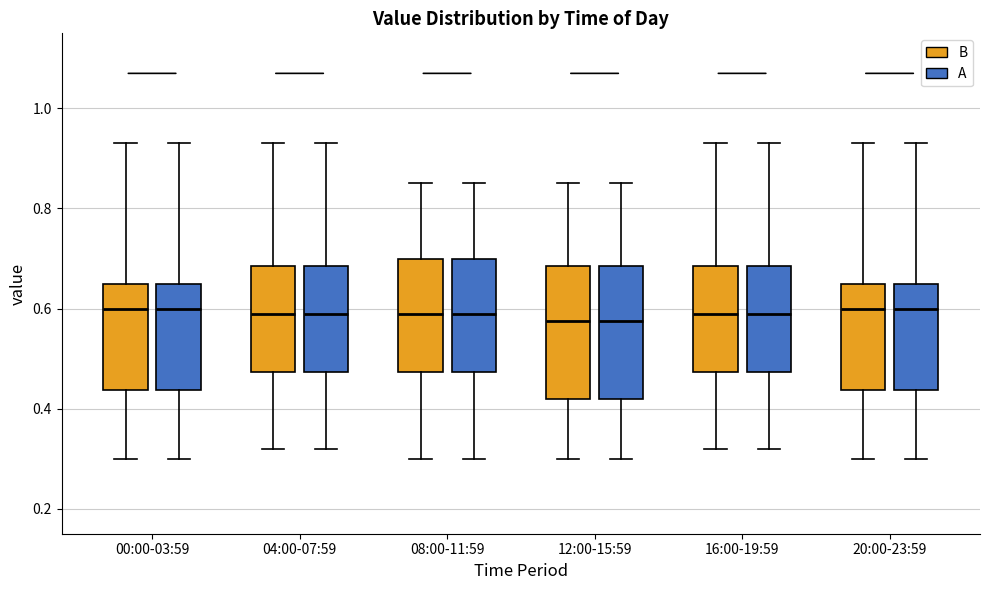

Reading left to right, read every box against the y-axis: the position of its median line, the range the box covers, and the ends of its whiskers. The values are not printed on the chart, so give them approximately, as read against the axis.

00:00-03:59 (B): median 0.60, box 0.44 to 0.66, whiskers 0.30 to 0.94
00:00-03:59 (A): median 0.60, box 0.44 to 0.66, whiskers 0.30 to 0.94
04:00-07:59 (B): median 0.60, box 0.48 to 0.68, whiskers 0.32 to 0.94
04:00-07:59 (A): median 0.60, box 0.48 to 0.68, whiskers 0.32 to 0.94
08:00-11:59 (B): median 0.60, box 0.48 to 0.70, whiskers 0.30 to 0.86
08:00-11:59 (A): median 0.60, box 0.48 to 0.70, whiskers 0.30 to 0.86
12:00-15:59 (B): median 0.58, box 0.42 to 0.68, whiskers 0.30 to 0.86
12:00-15:59 (A): median 0.58, box 0.42 to 0.68, whiskers 0.30 to 0.86
16:00-19:59 (B): median 0.60, box 0.48 to 0.68, whiskers 0.32 to 0.94
16:00-19:59 (A): median 0.60, box 0.48 to 0.68, whiskers 0.32 to 0.94
20:00-23:59 (B): median 0.60, box 0.44 to 0.66, whiskers 0.30 to 0.94
20:00-23:59 (A): median 0.60, box 0.44 to 0.66, whiskers 0.30 to 0.94